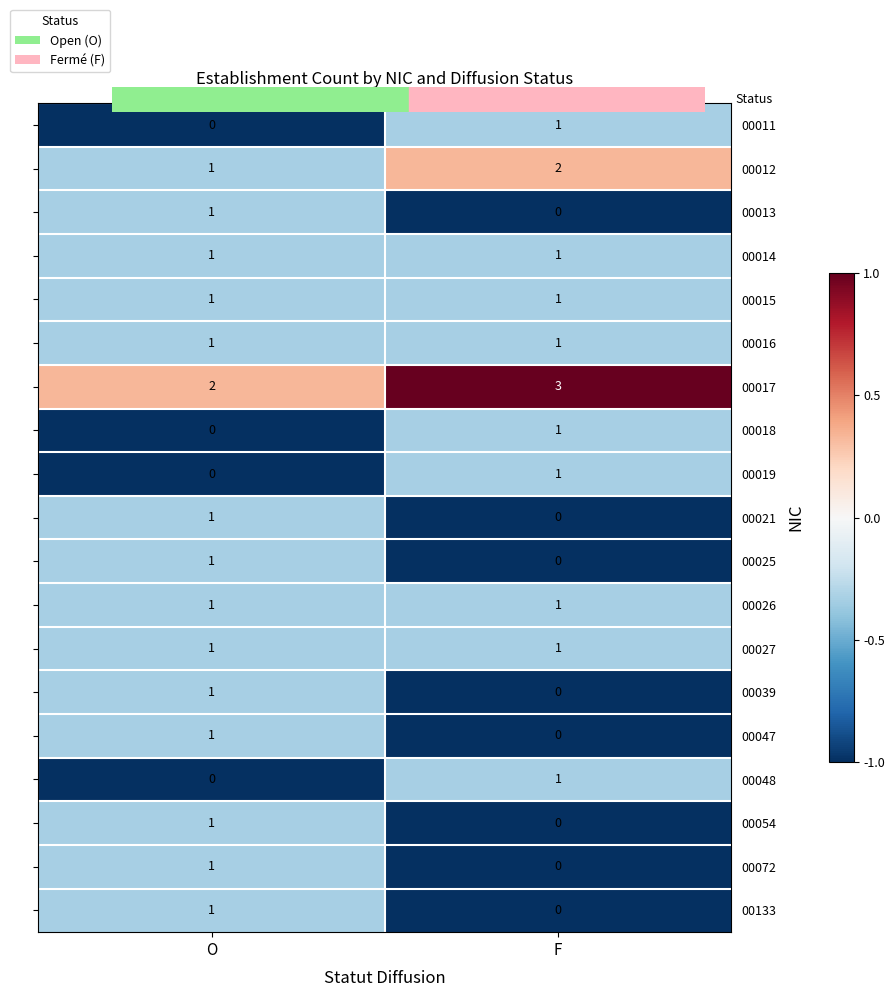

Where is 00072 nearest to the value 0?

F